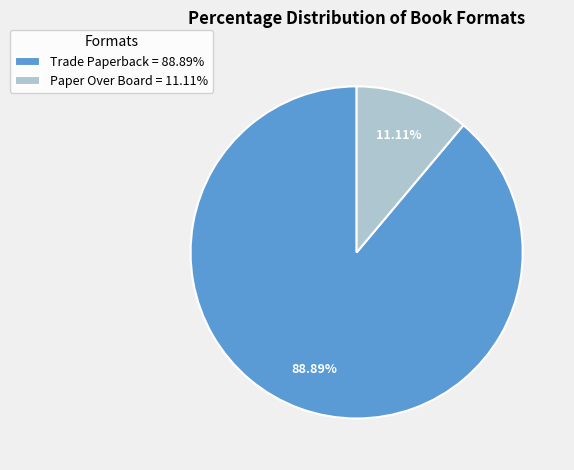

What is the total percentage of Paper Over Board and Trade Paperback?

100.0%